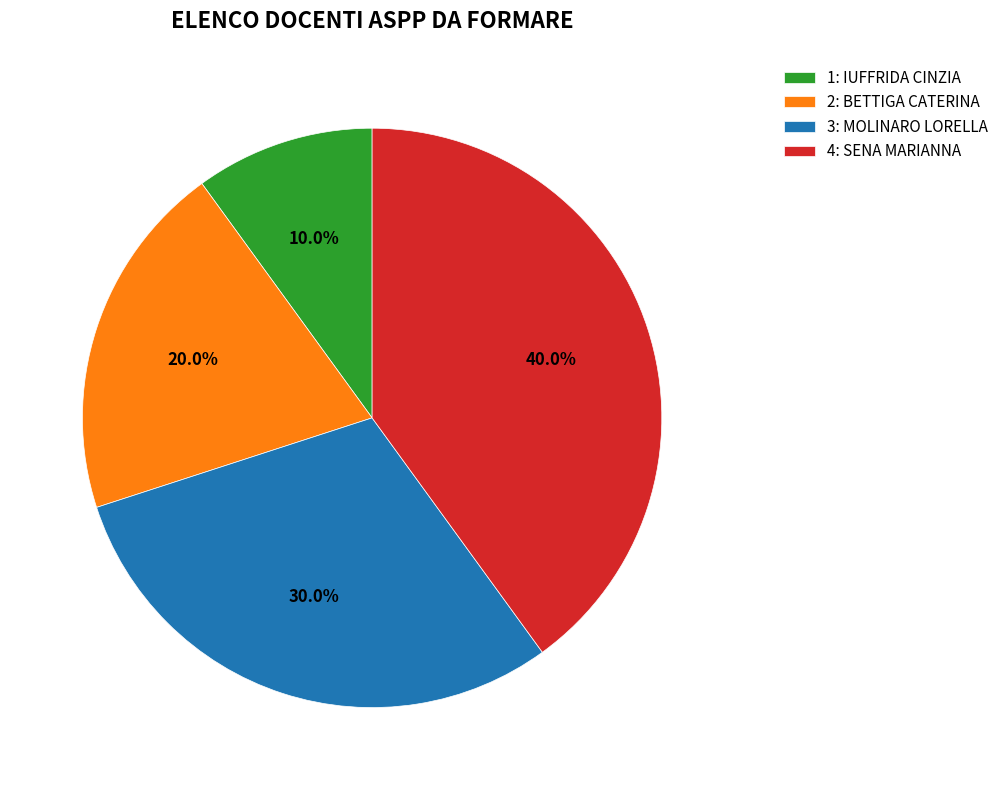

How much of the chart is everything except 4: SENA MARIANNA?

60.0%